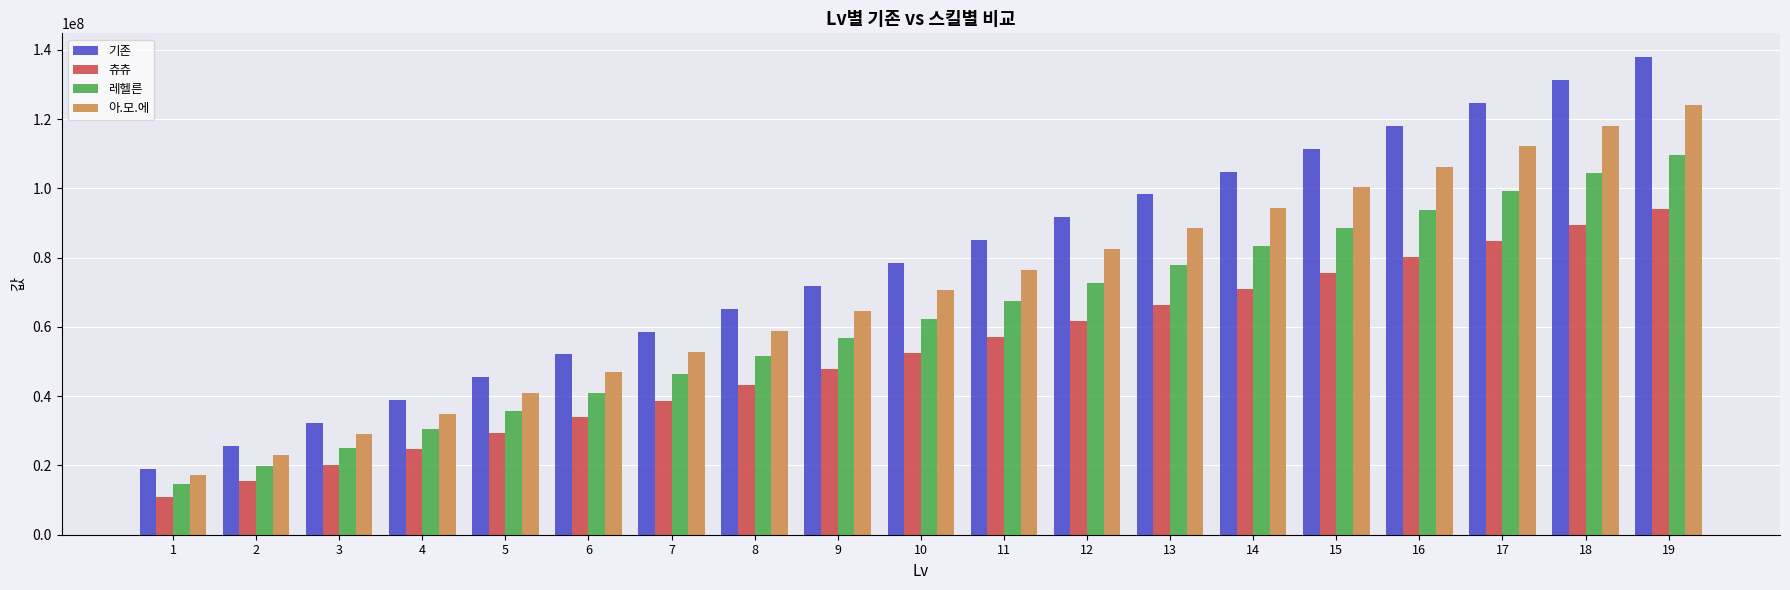

Which category has the highest value in the 츄츄 series?

19